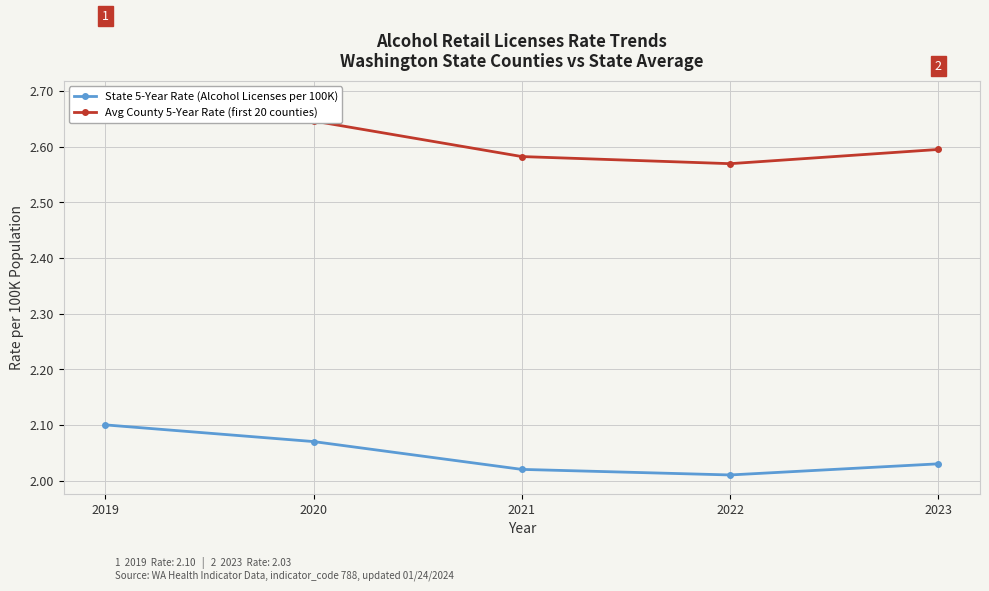

What is the difference between the maximum and second lowest values in the Avg County 5-Year Rate (first 20 counties) series?

0.1